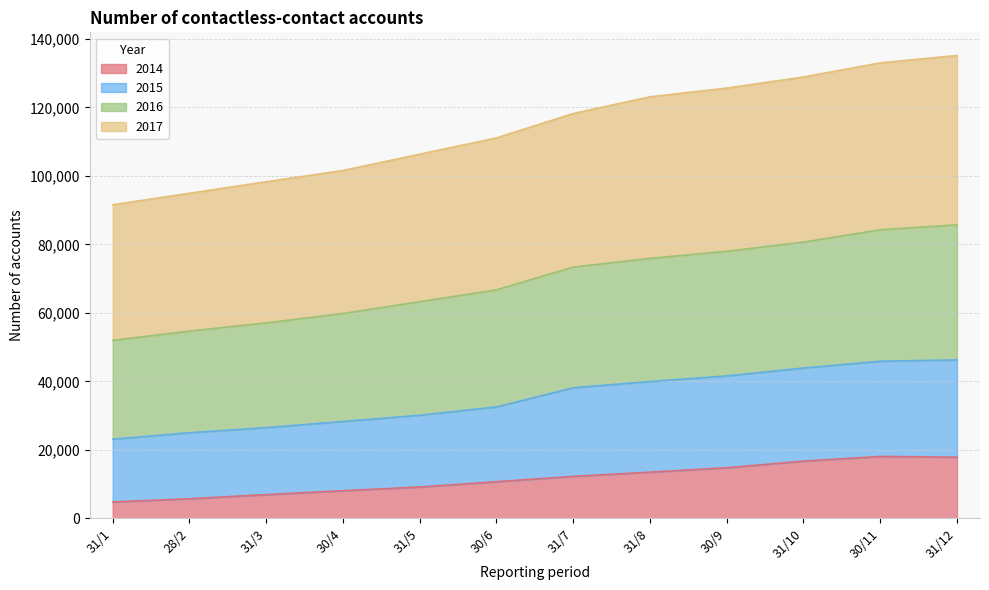

What is the difference between the maximum and minimum values in the 2014 series?

13297